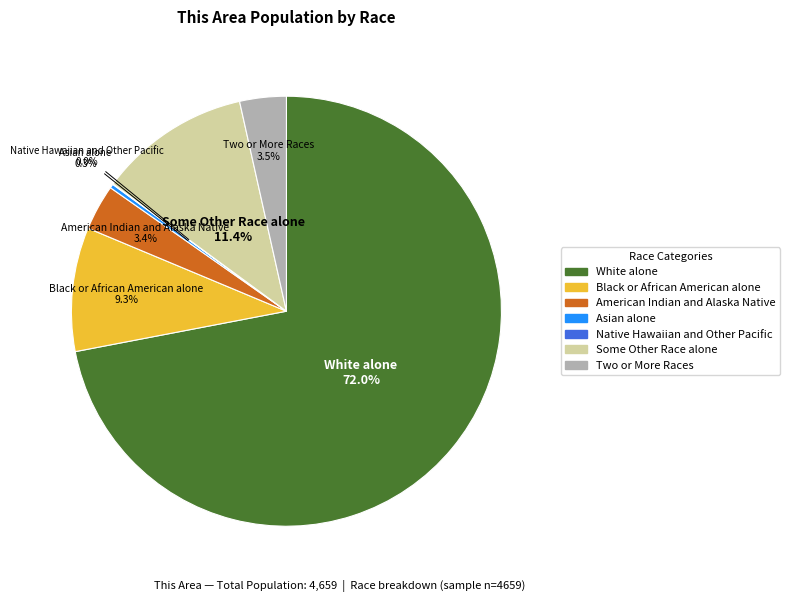

Do American Indian and Alaska Native and White alone together represent more than half of the pie?

Yes